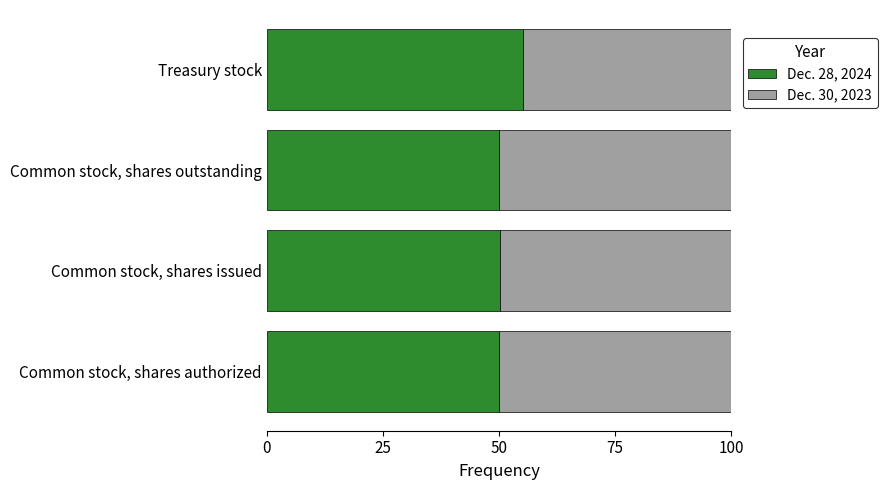

List the labels in order of Dec. 28, 2024 value, largest first.

Treasury stock, Common stock, shares issued, Common stock, shares outstanding, Common stock, shares authorized